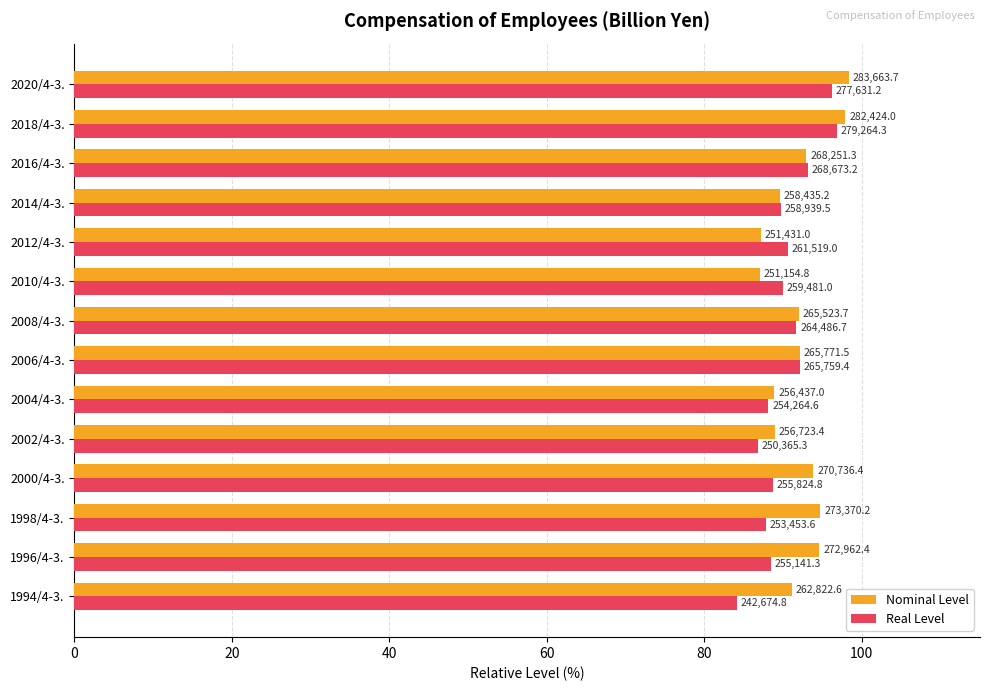

Which series has the largest total across all categories?

Nominal Level